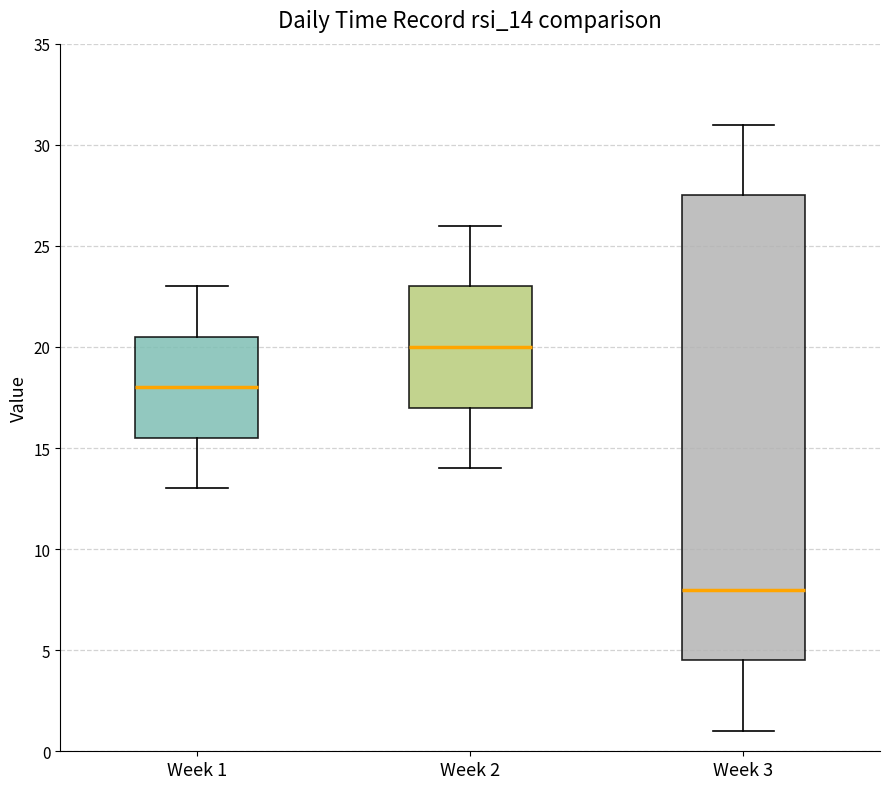

Reading left to right, read every box against the y-axis: the position of its median line, the range the box covers, and the ends of its whiskers. The values are not printed on the chart, so give them approximately, as read against the axis.

Week 1: median 18.0, box 15.5 to 20.5, whiskers 13.0 to 23.0
Week 2: median 20.0, box 17.0 to 23.0, whiskers 14.0 to 26.0
Week 3: median 8.0, box 4.5 to 27.5, whiskers 1.0 to 31.0